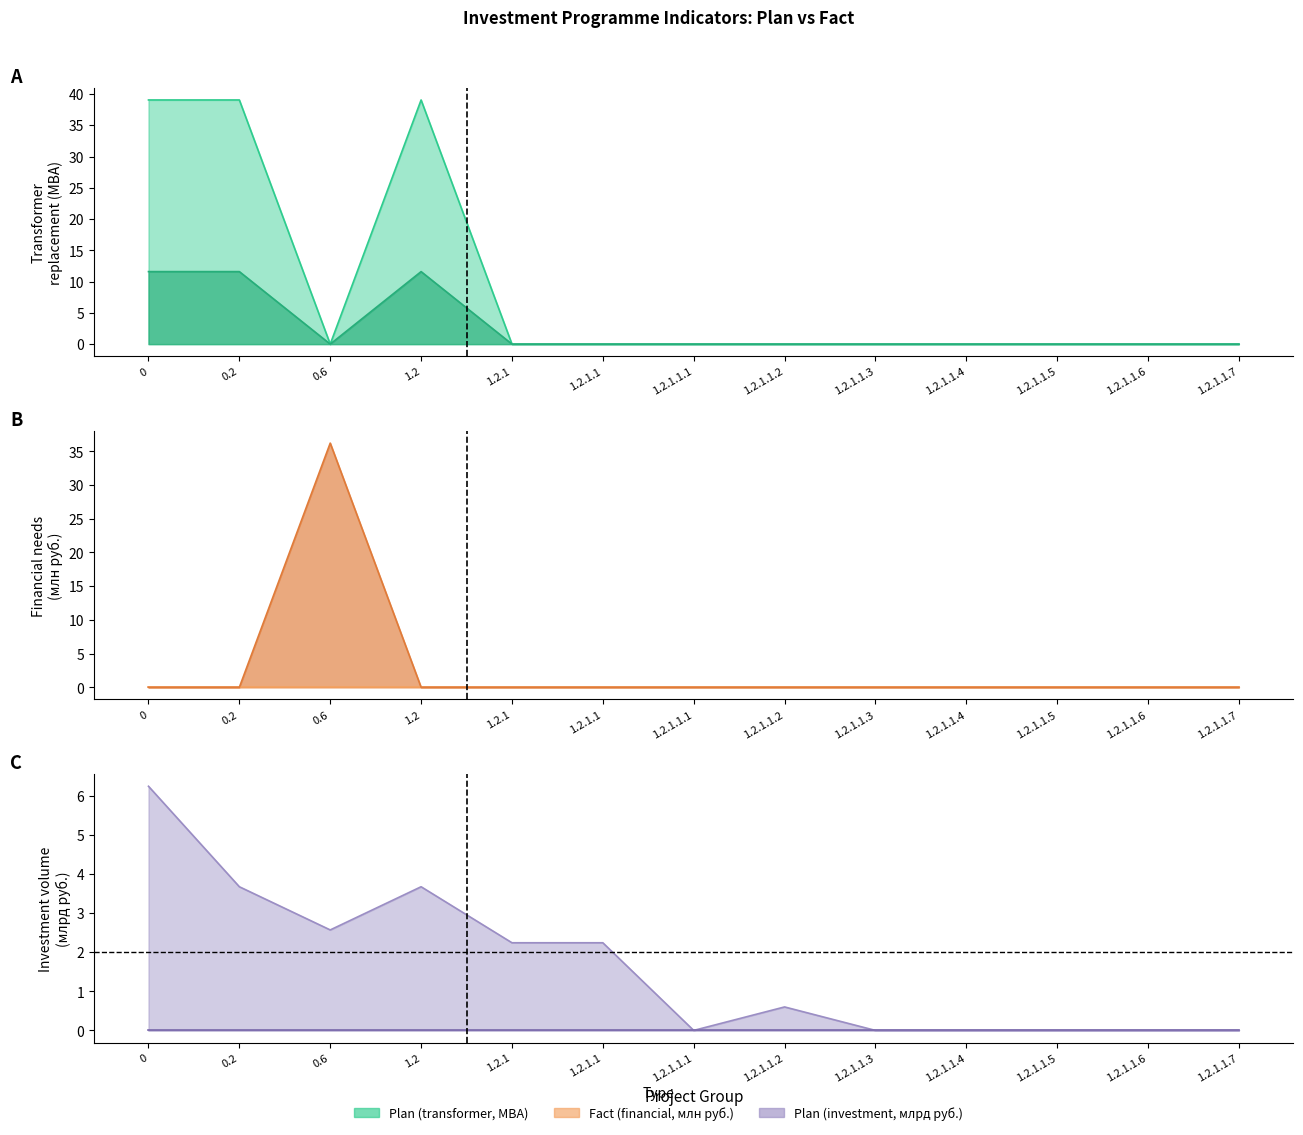

Is it true that Plan (col_21) equals 0.0 at 1.2.1.1?

True